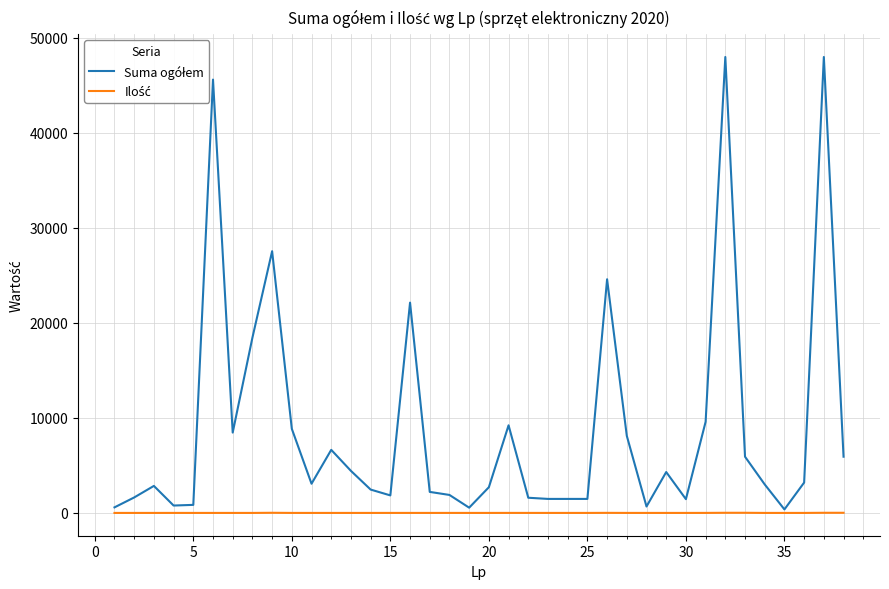

What is the smallest value displayed?

1.0